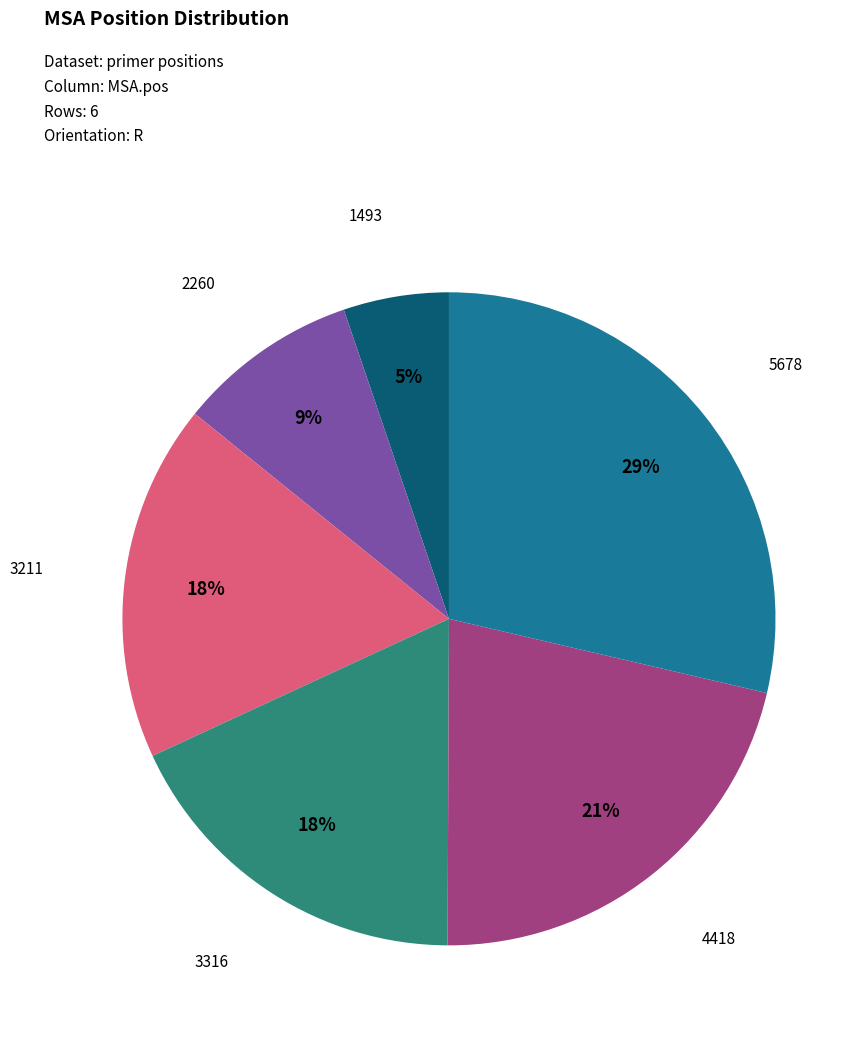

Is there any slice that represents more than half of the pie?

No